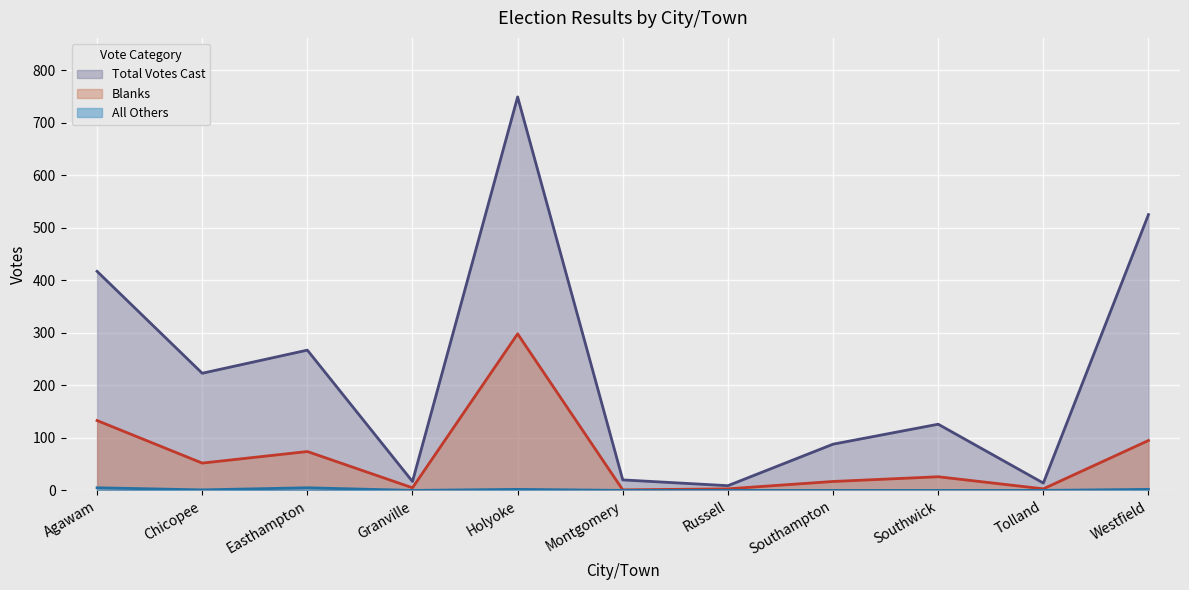

What is the difference between the highest and lowest values at Granville?

17